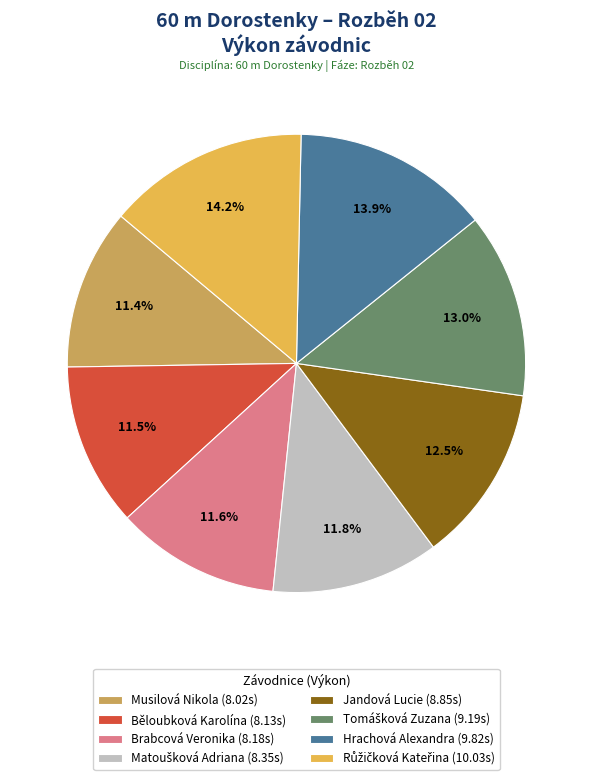

Is there a majority slice in this chart?

No